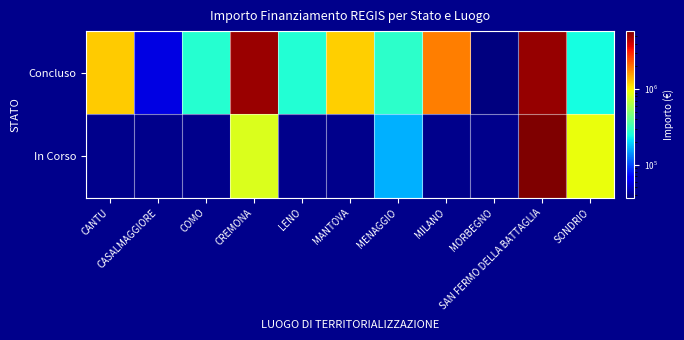

List the labels in order of Concluso value, largest first.

SAN FERMO DELLA BATTAGLIA, CREMONA, MILANO, CANTU, MANTOVA, MENAGGIO, COMO, LENO, SONDRIO, CASALMAGGIORE, MORBEGNO